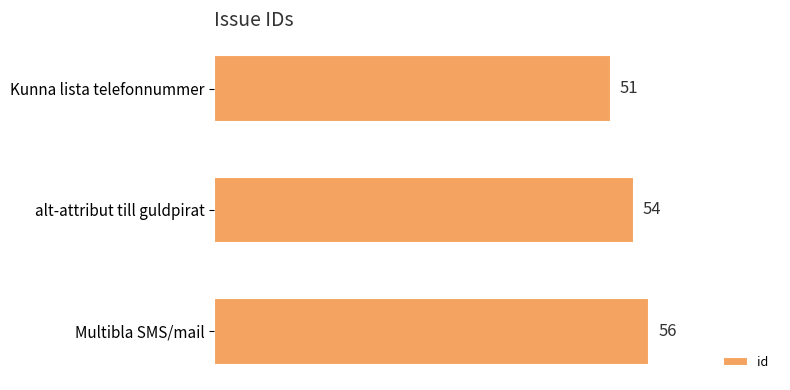

Count the values in the range 51 to 56.

3